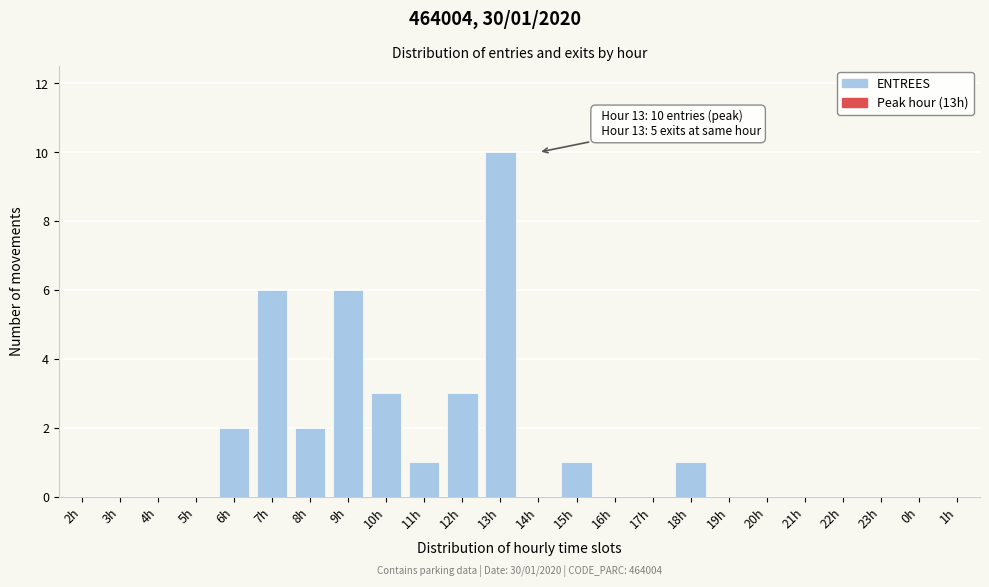

Reading left to right, what are all the values shown in this chart?

2h=0	3h=0	4h=0	5h=0	6h=2	7h=6	8h=2	9h=6	10h=3	11h=1	12h=3	13h=10	14h=0	15h=1	16h=0	17h=0	18h=1	19h=0	20h=0	21h=0	22h=0	23h=0	0h=0	1h=0